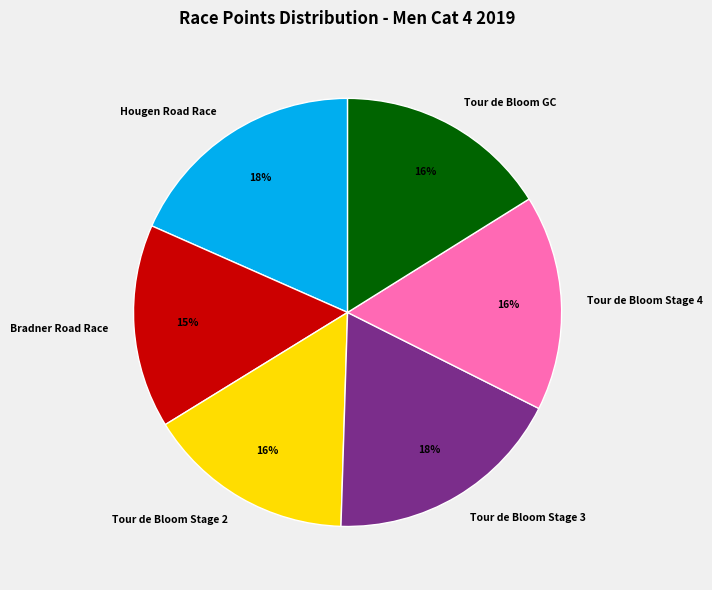

Does any single category account for the majority?

No